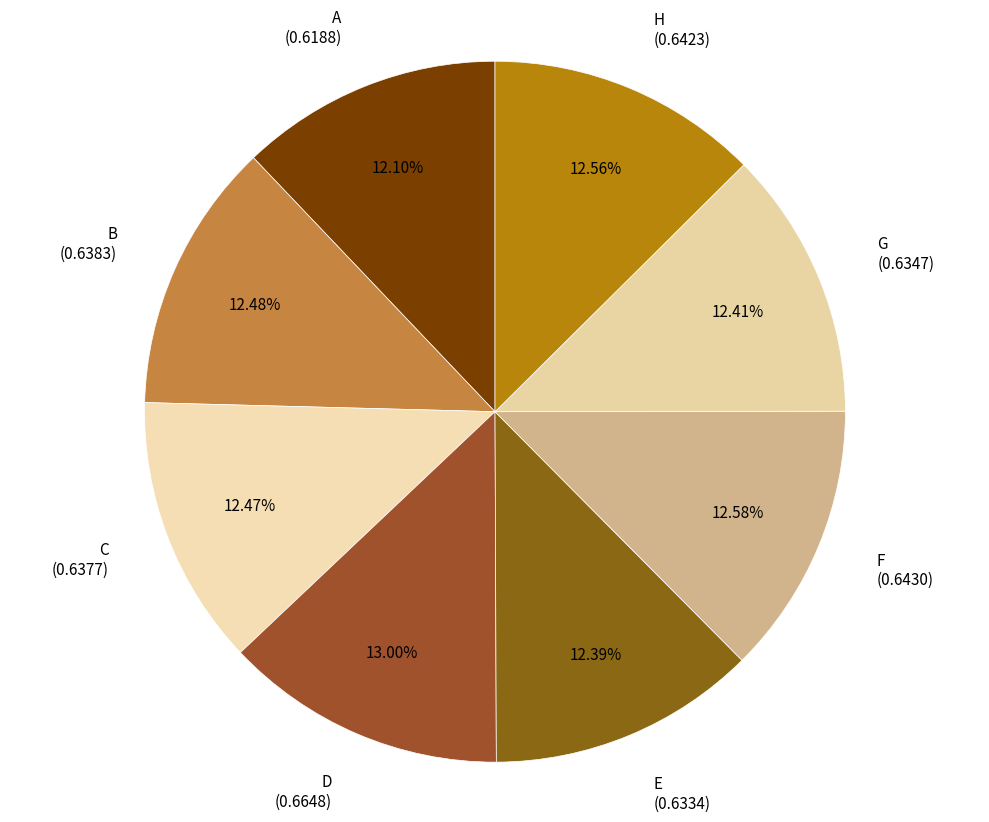

To the nearest percent, what portion does G represent?

12%